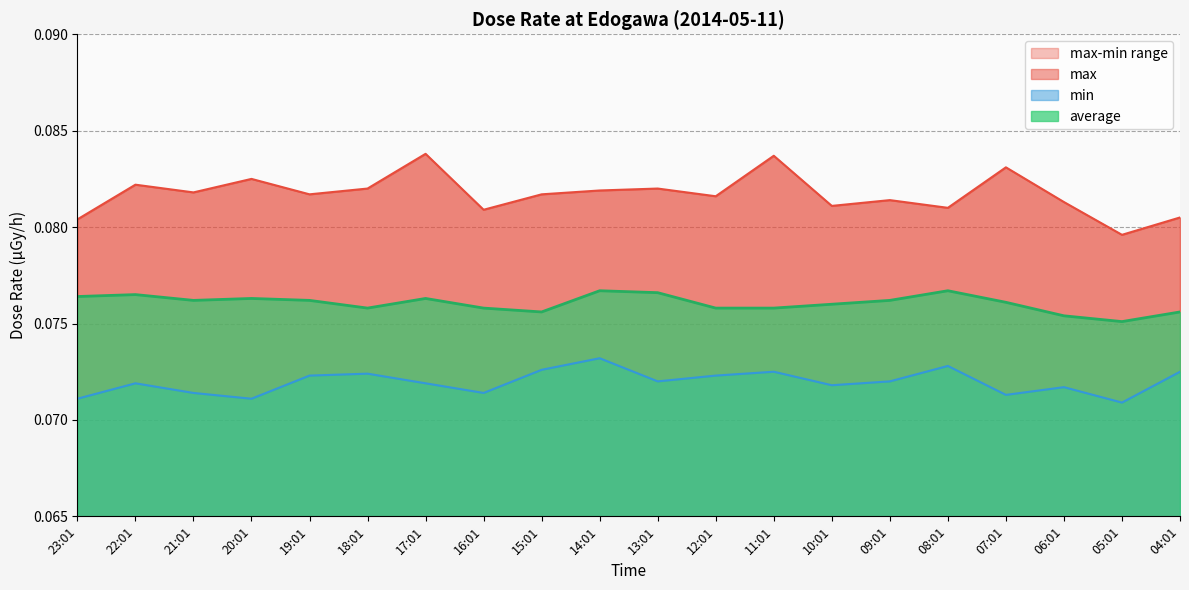

What is the value of the min point at the 17th from the left?

0.1